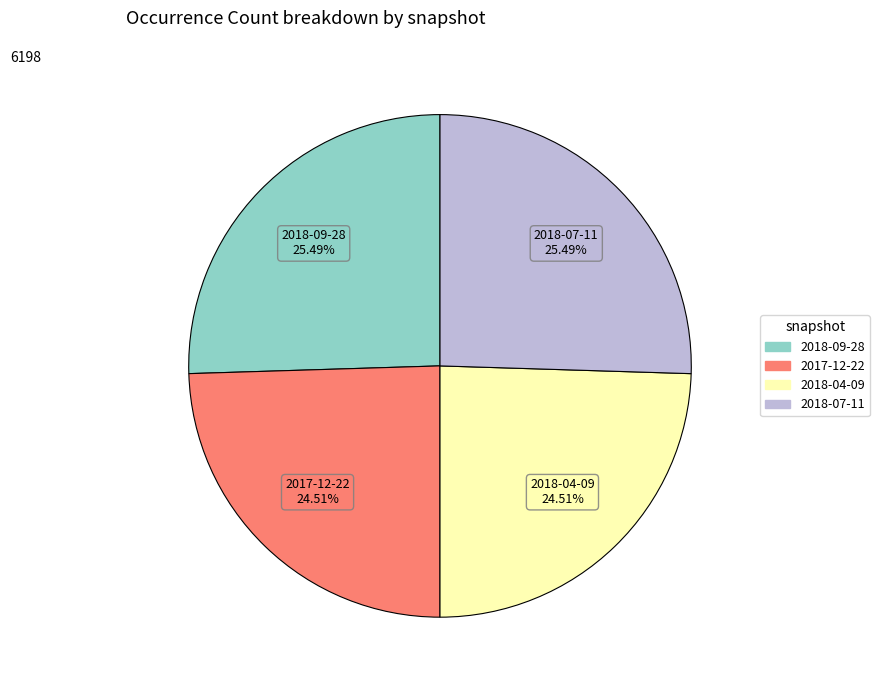

Does 2017-12-22 account for over 50% of the chart?

No